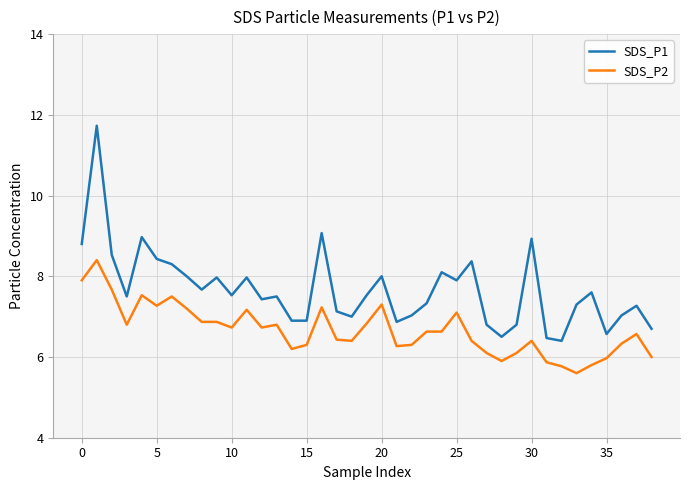

True or false: SDS_P2 and SDS_P1 intersect in this chart.

False